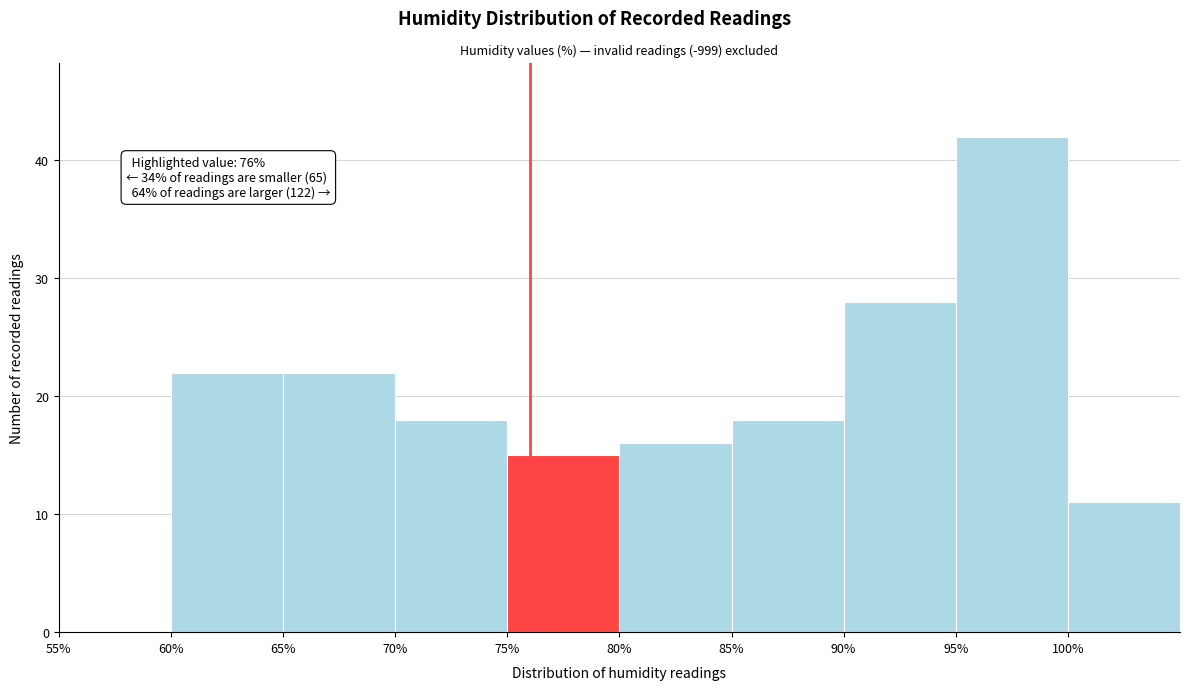

Over which range of the x-axis is the bar tallest?

95 to 100